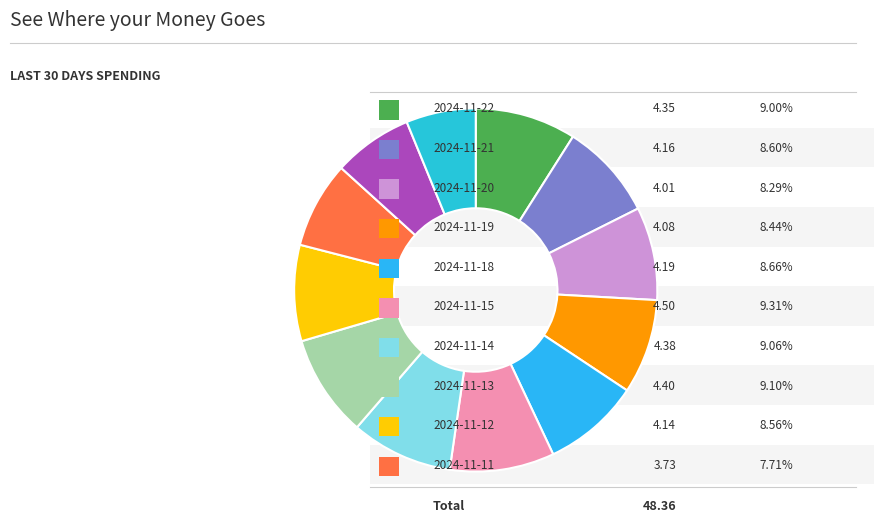

Count the number of slices in the pie.

12